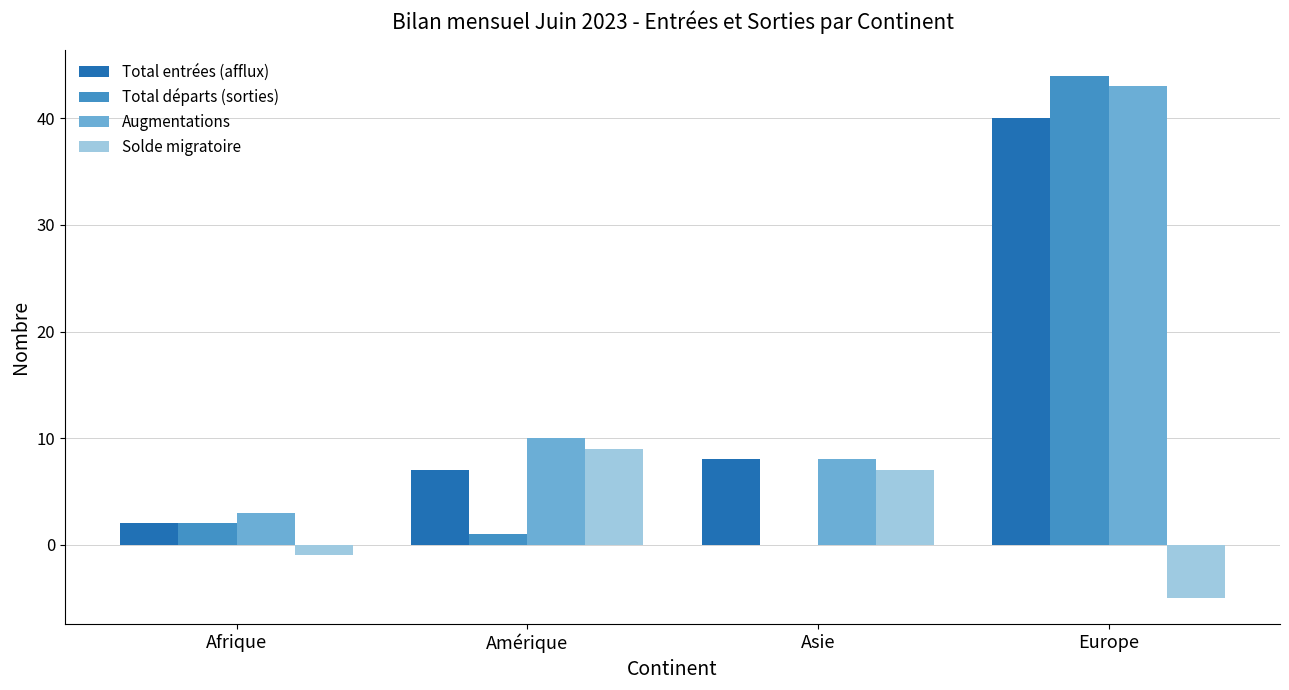

How many groups of bars are there?

4